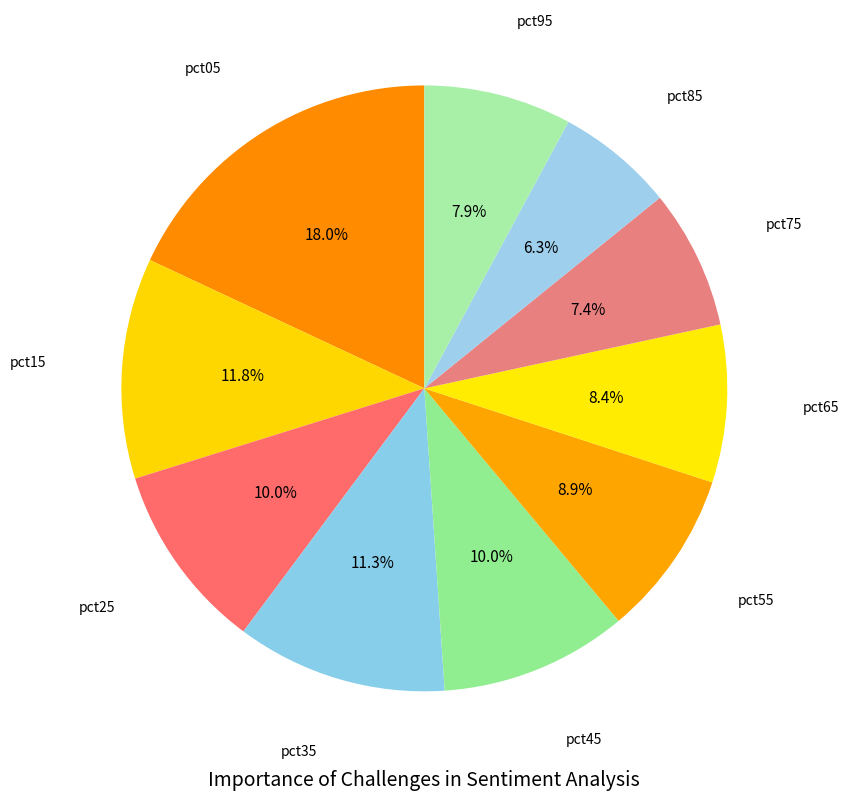

Count the number of slices in the pie.

10